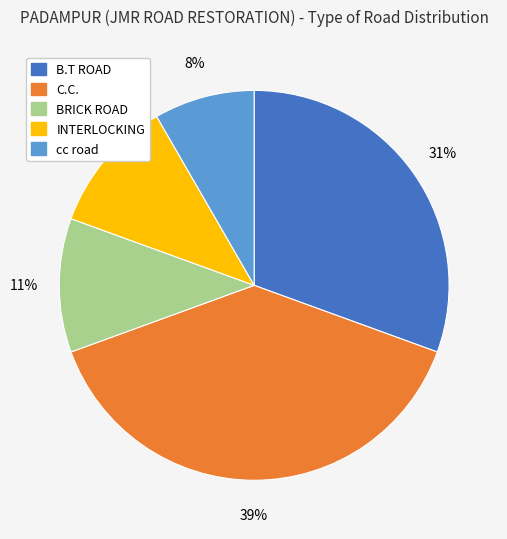

What percentage is the B.T ROAD slice, to the nearest percent?

31%